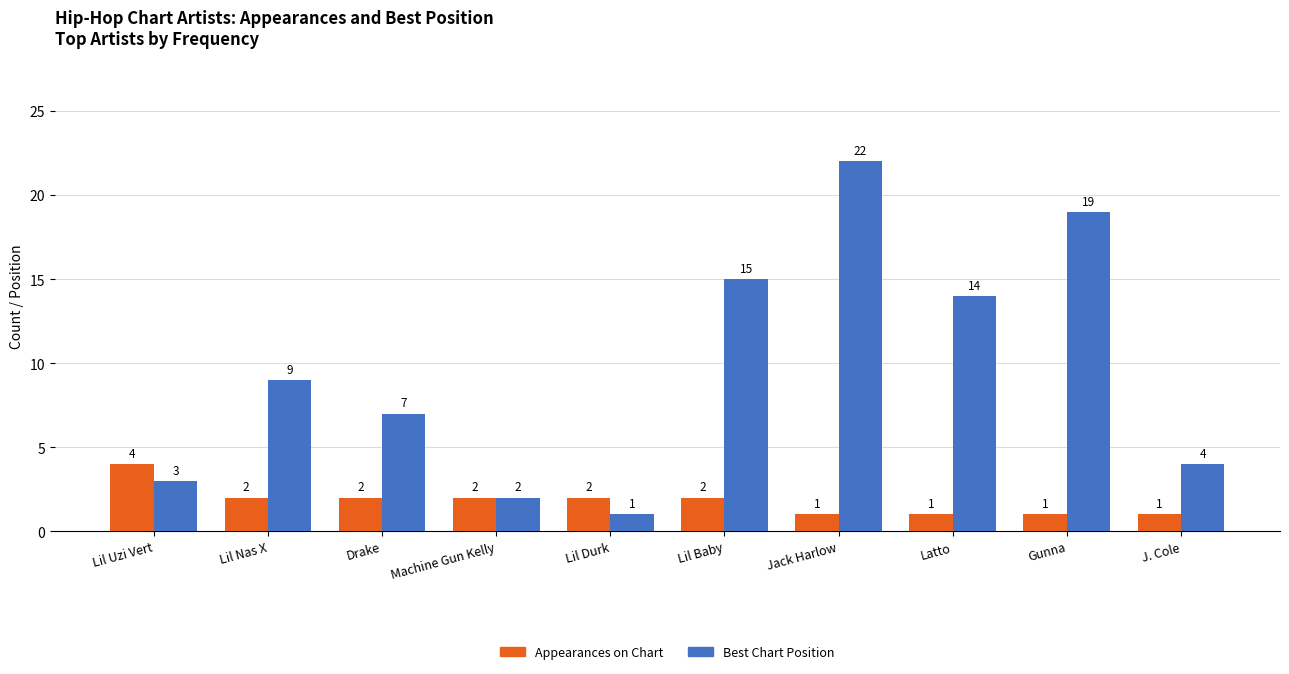

What is the minimum value shown in the chart?

1